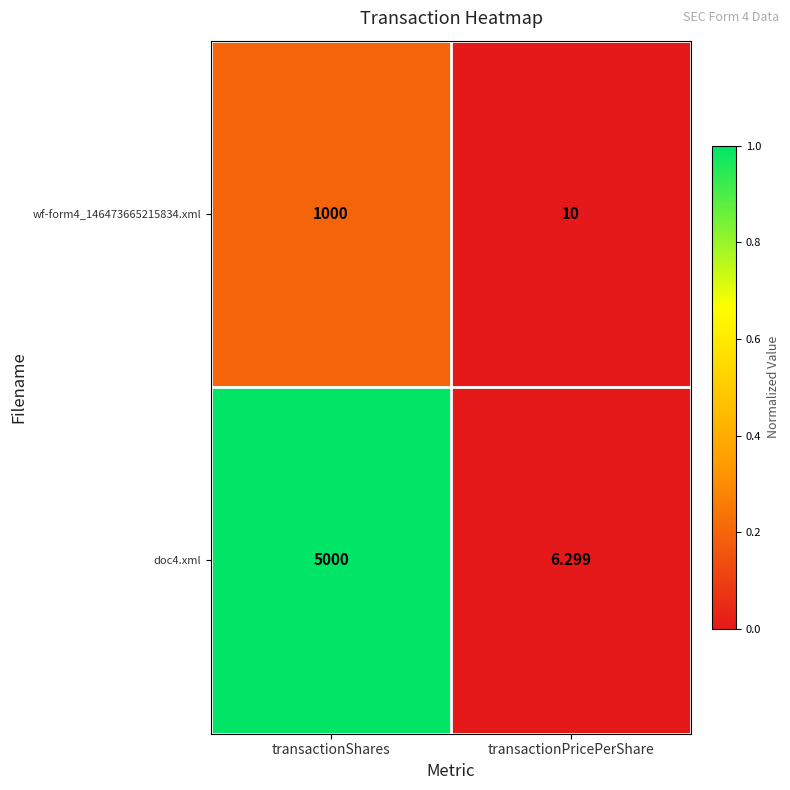

At which category is the sum across all series the highest?

transactionShares